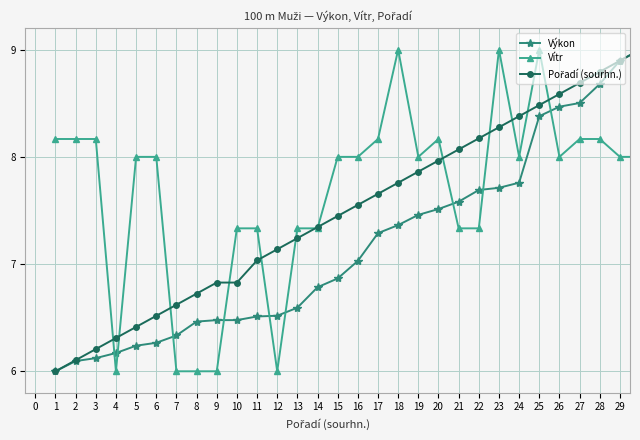

What is the minimum value shown in the chart?

6.0